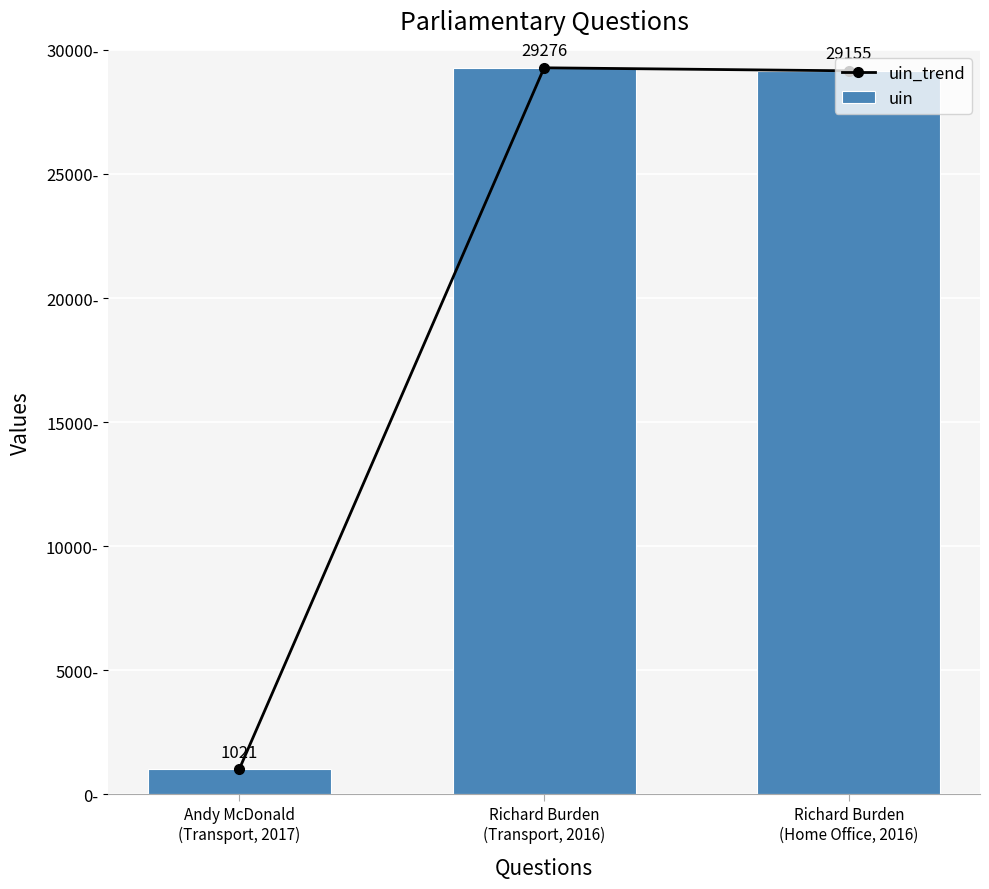

Which category has the lowest value in the uin_trend series?

Andy McDonald
(Transport, 2017)